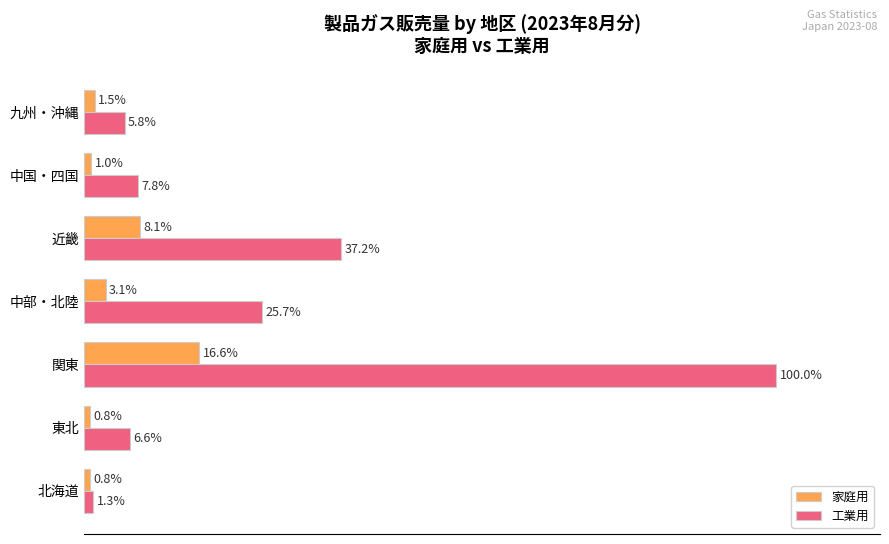

Rank the series by their average value, from highest to lowest.

工業用, 家庭用